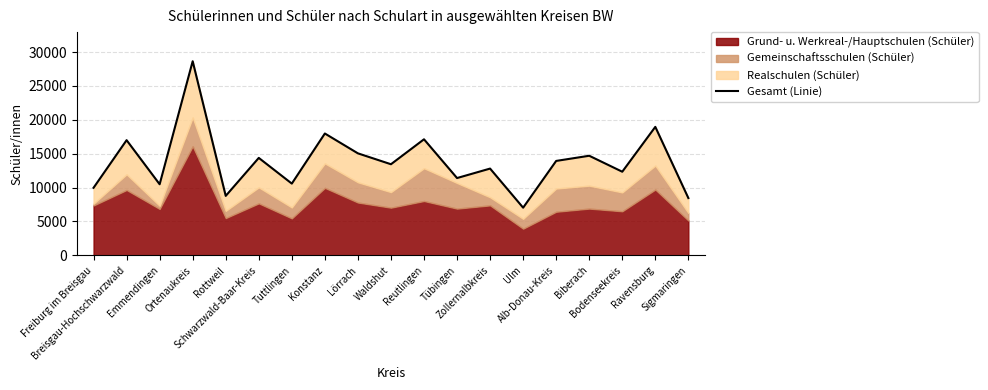

What is the change in value from Emmendingen to Tuttlingen?

+98